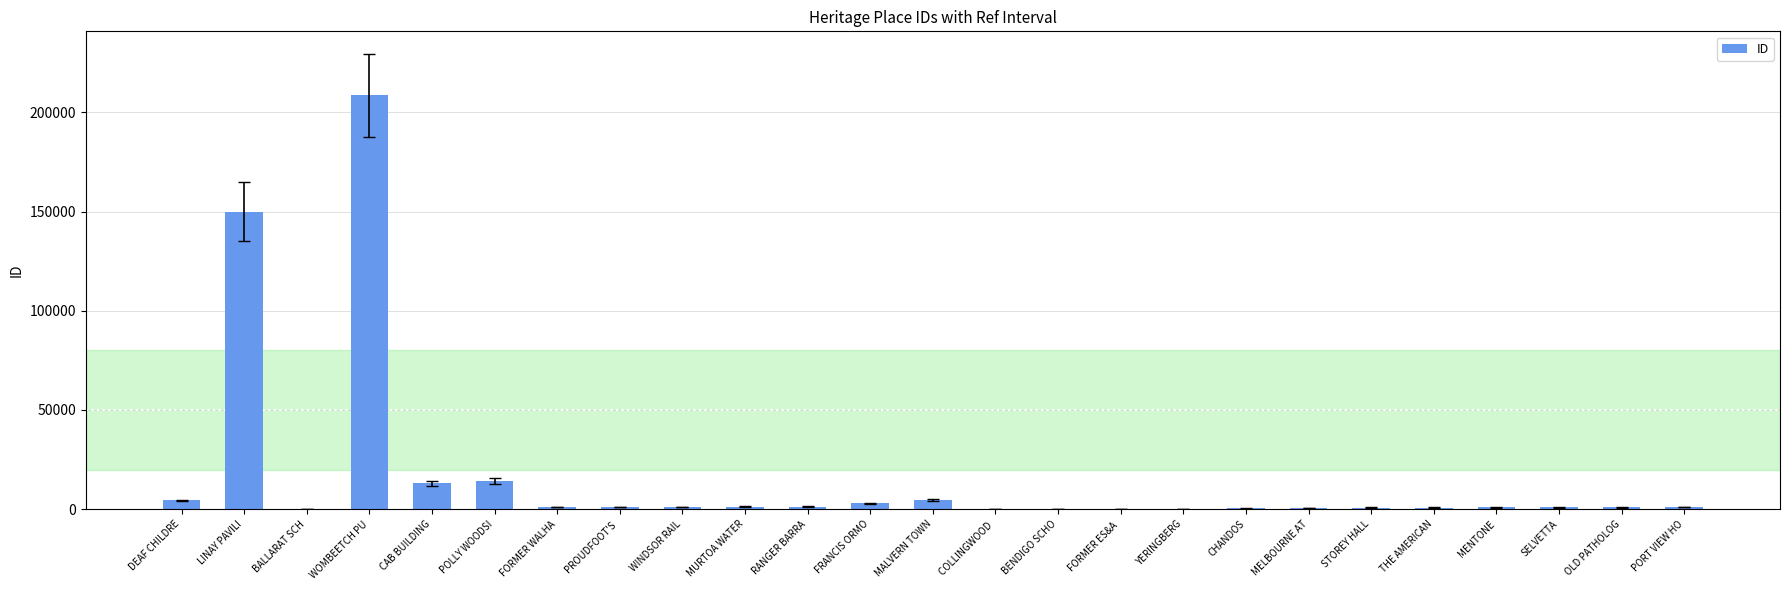

The chart shows a value of 307723 at WOMBEETCH PU. True or false?

False